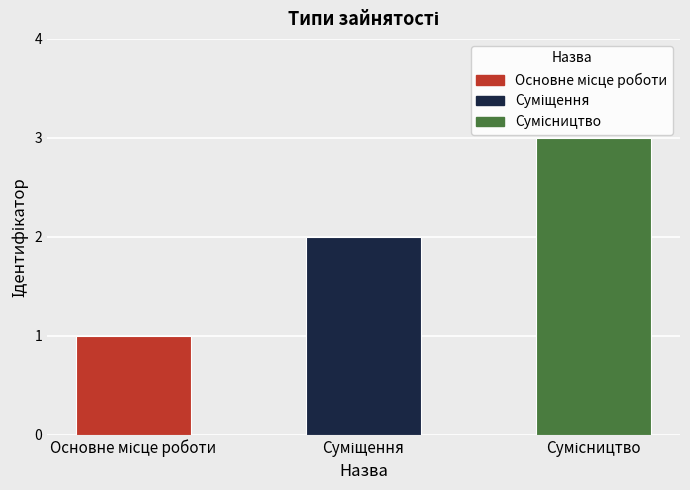

What is the average value?

2